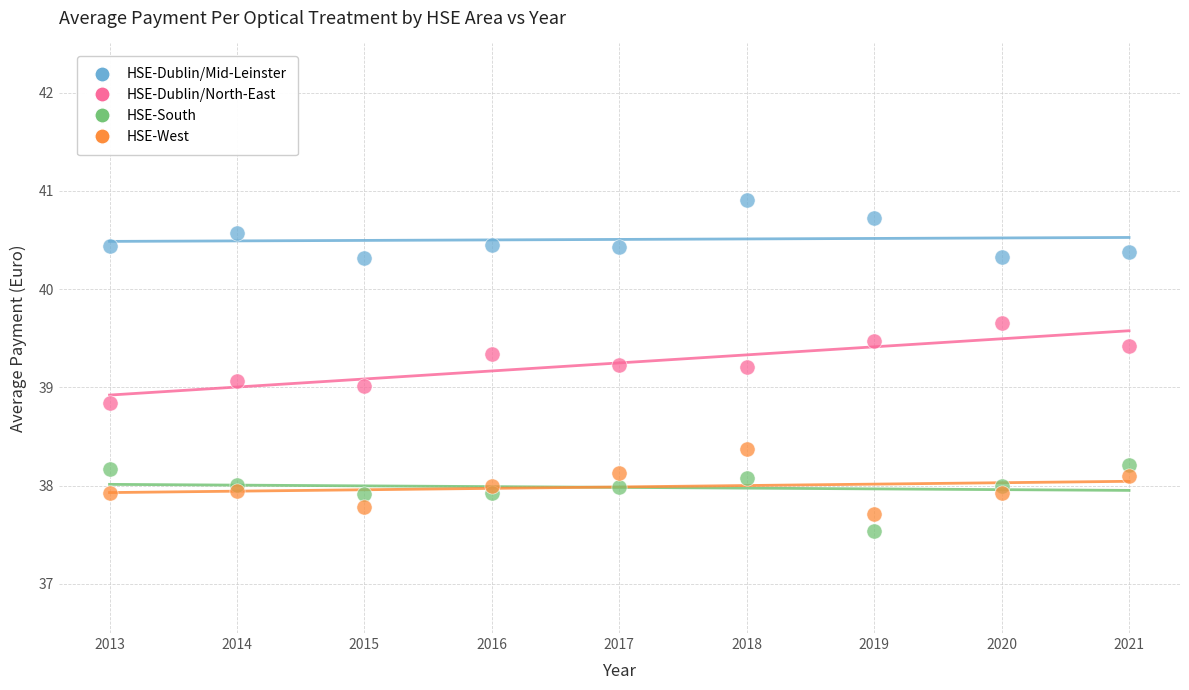

What are all the series names shown in the legend?

HSE-Dublin/Mid-Leinster, HSE-Dublin/North-East, HSE-South, HSE-West